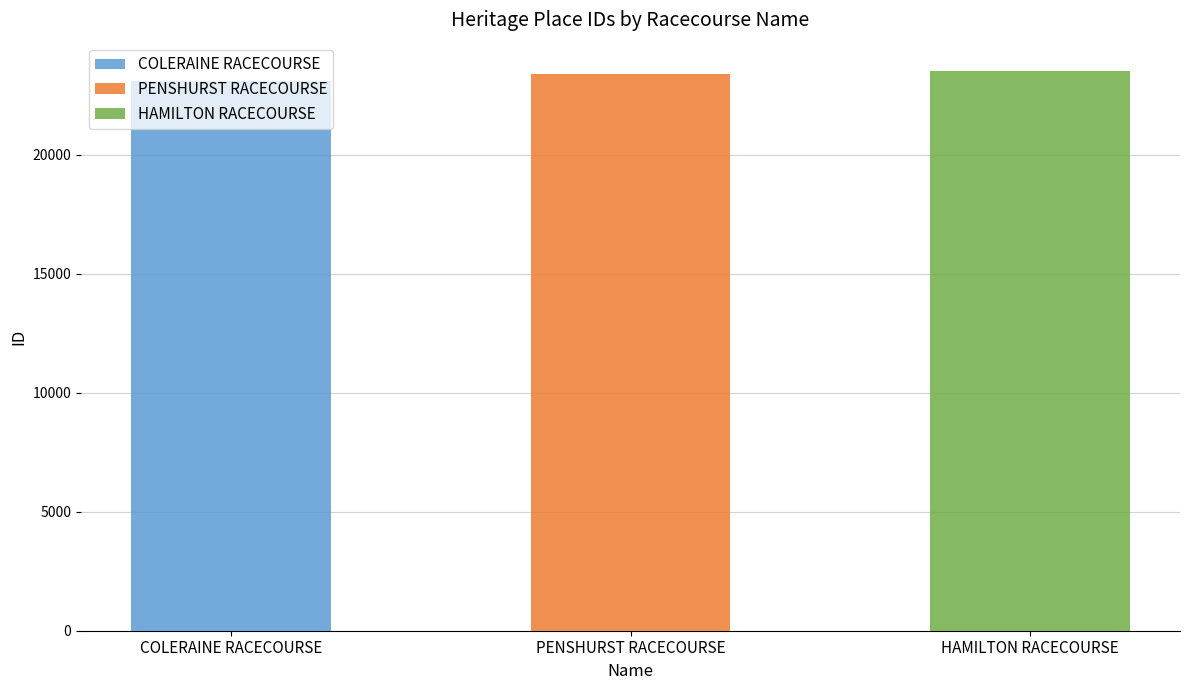

What is the value of the 3rd bar from the left?

23522